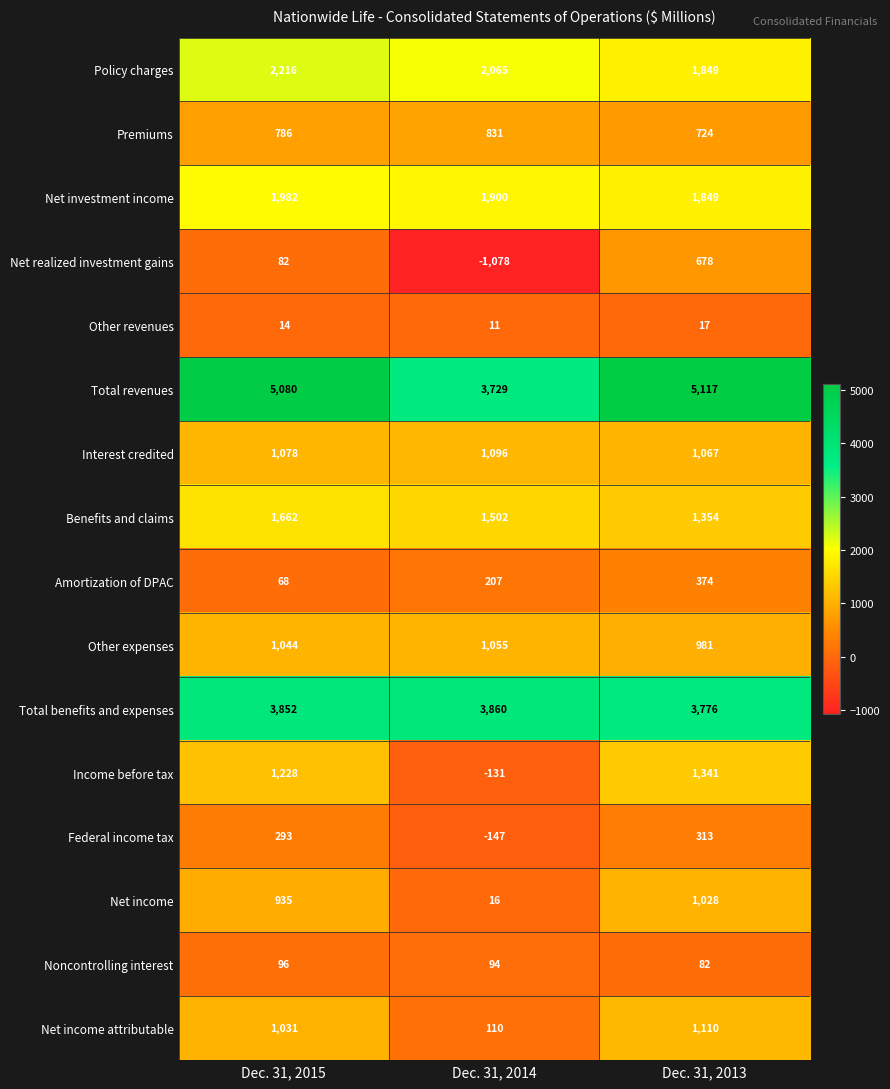

Read the Interest credited value at Dec. 31, 2015, to the nearest 5.

1080